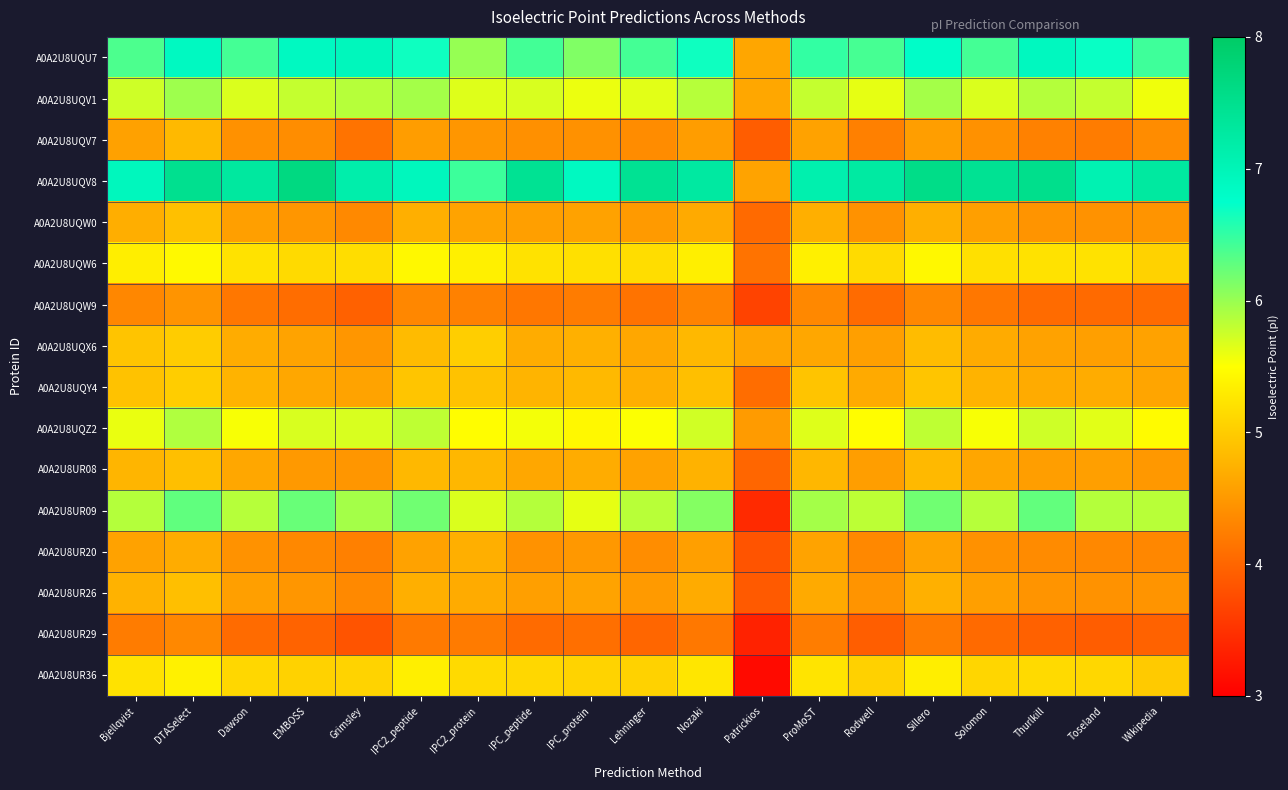

What is the total value across all series at Solomon?

81.5